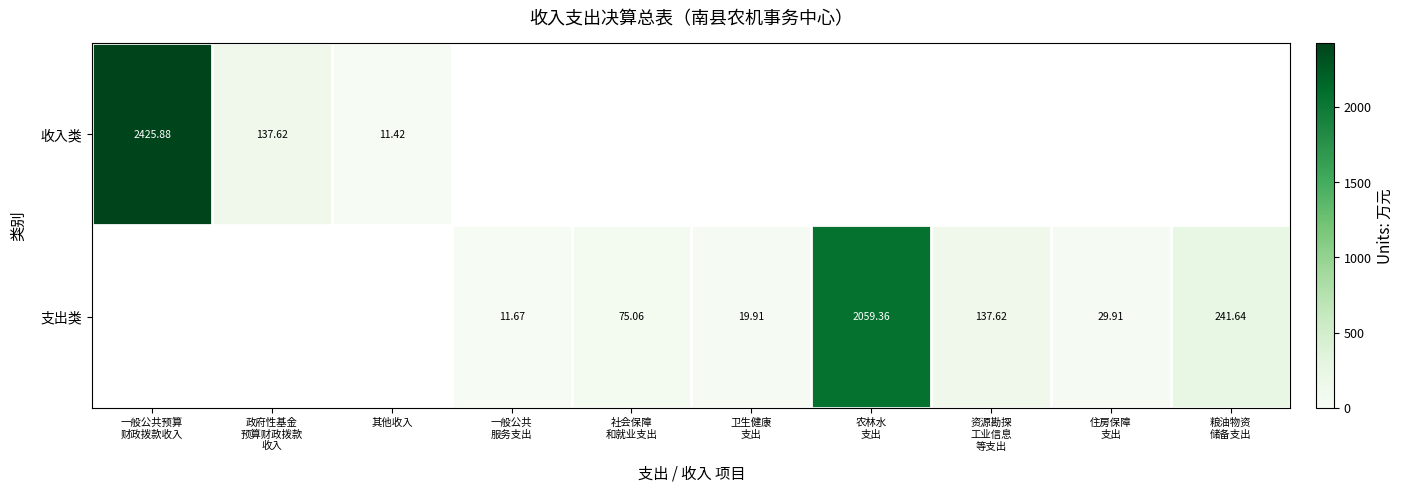

Where is 收入类 nearest to the value 1218?

政府性基金 预算财政拨款 收入